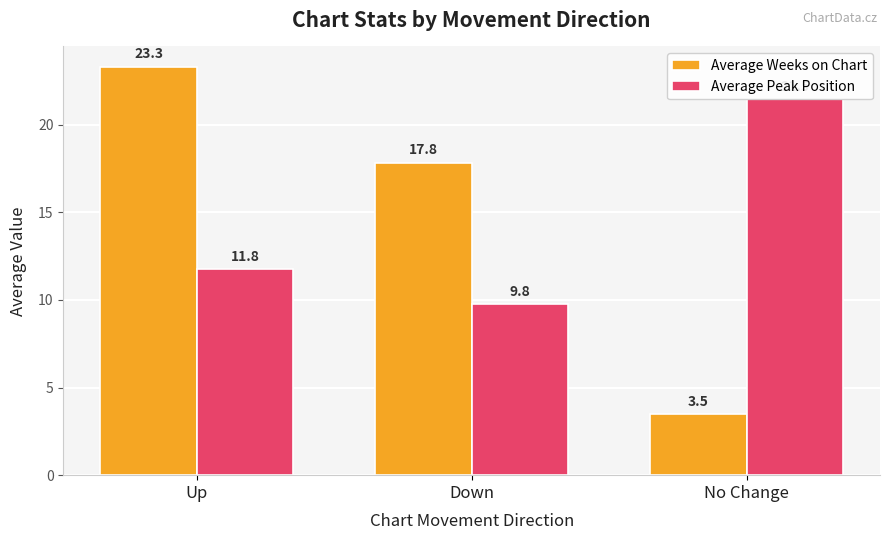

At which category is the sum across all series the highest?

Up